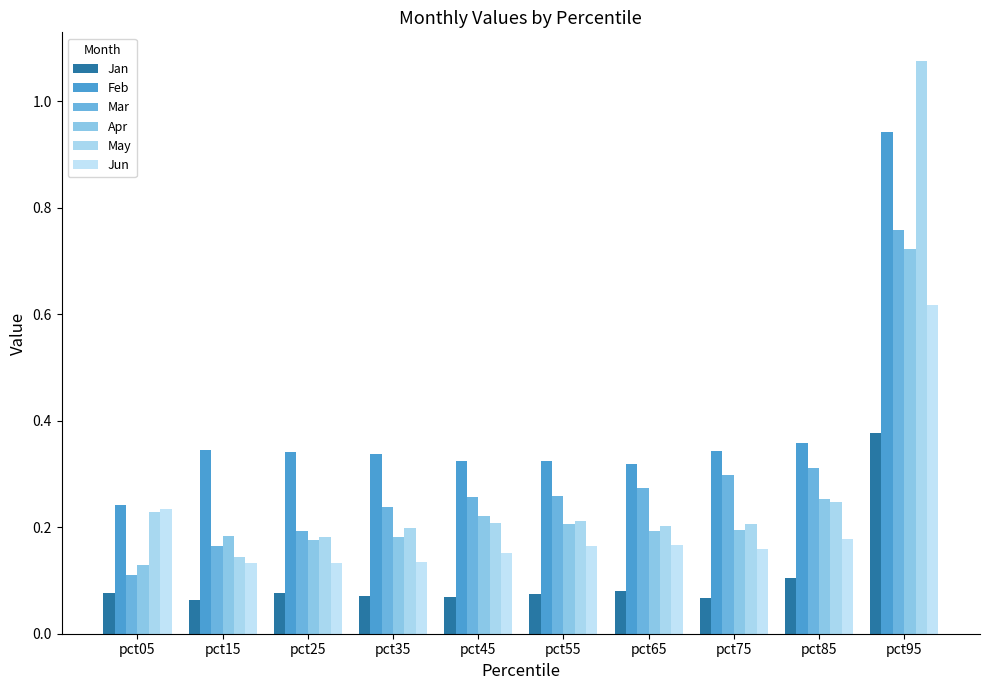

What is the lowest value of the Apr series?

0.1